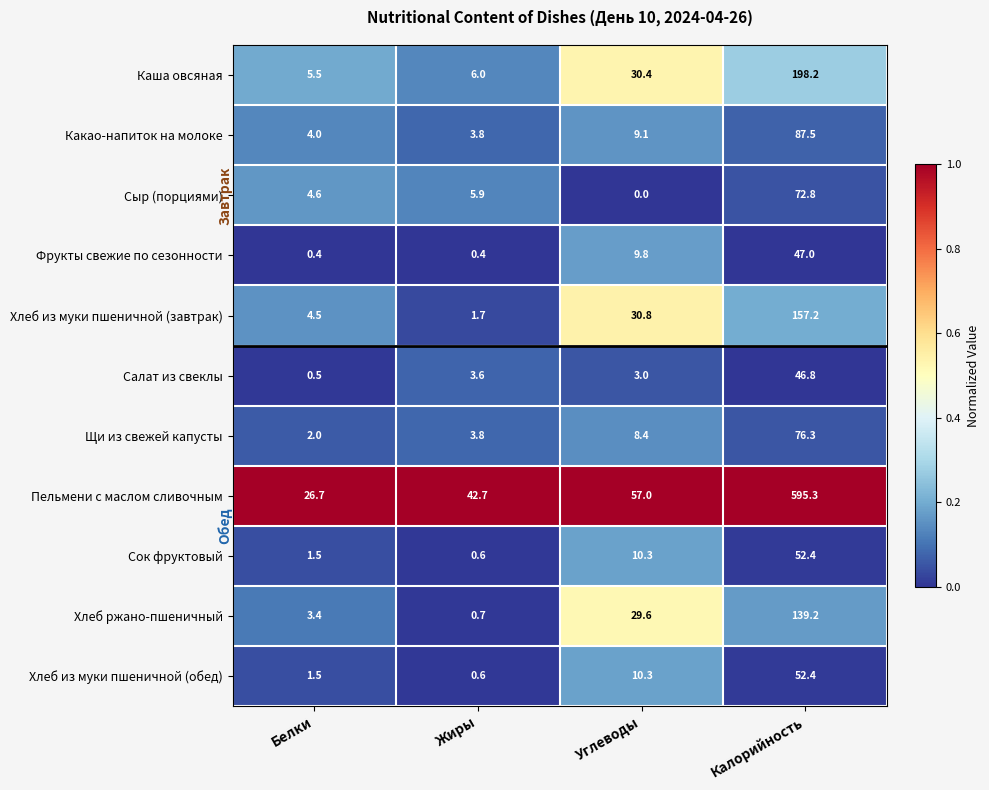

Which series changed the most between Жиры and Калорийность?

Пельмени с маслом сливочным